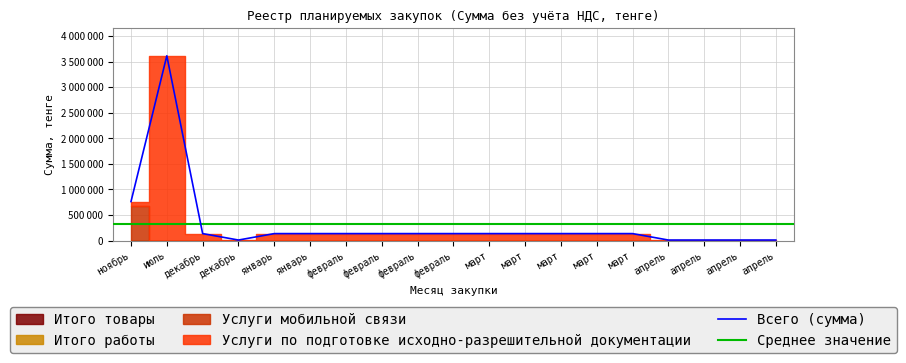

Is it true that Услуги по подготовке исходно-разрешительной документации equals 3614152.0 at 2?

True